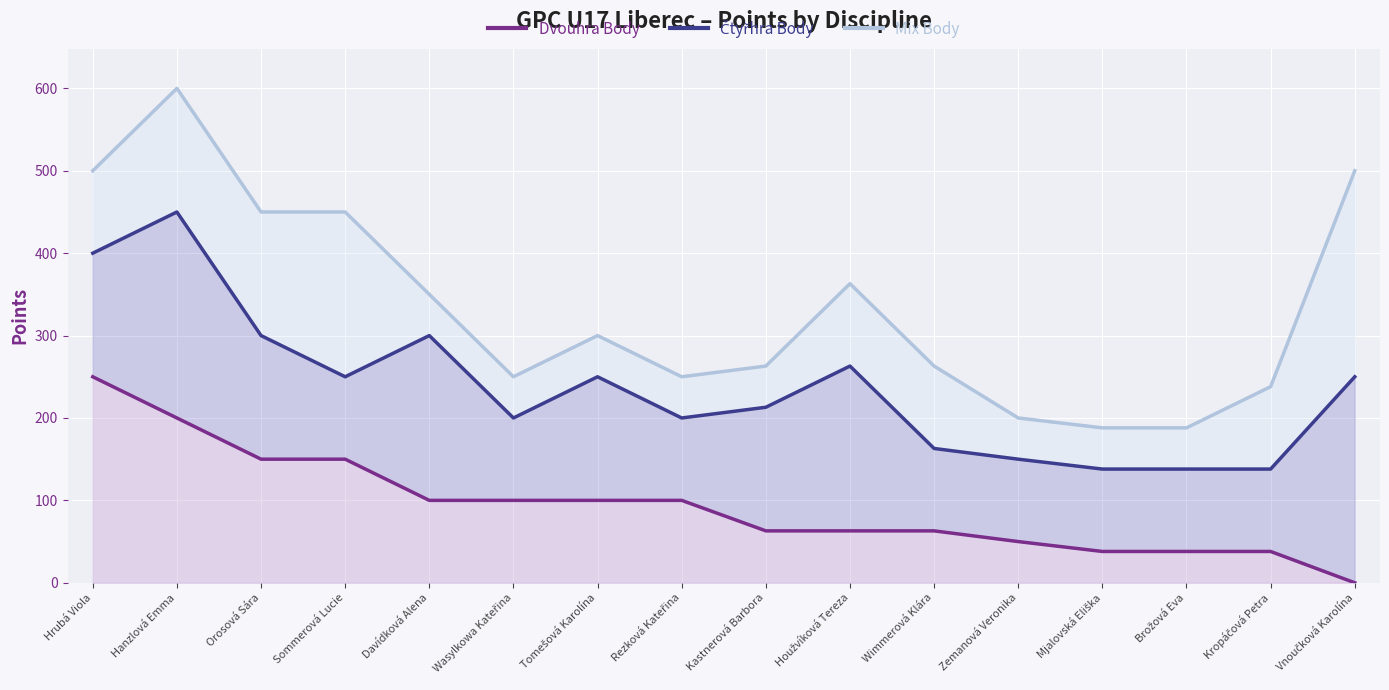

Reading left to right, what are all the values shown in this chart?

Dvouhra Body: 250	200	150	150	100	100	100	100	63	63	63	50	38	38	38	0
Čtyřhra Body: 400	450	300	250	300	200	250	200	213	263	163	150	138	138	138	250
Mix Body: 500	600	450	450	350	250	300	250	263	363	263	200	188	188	238	500